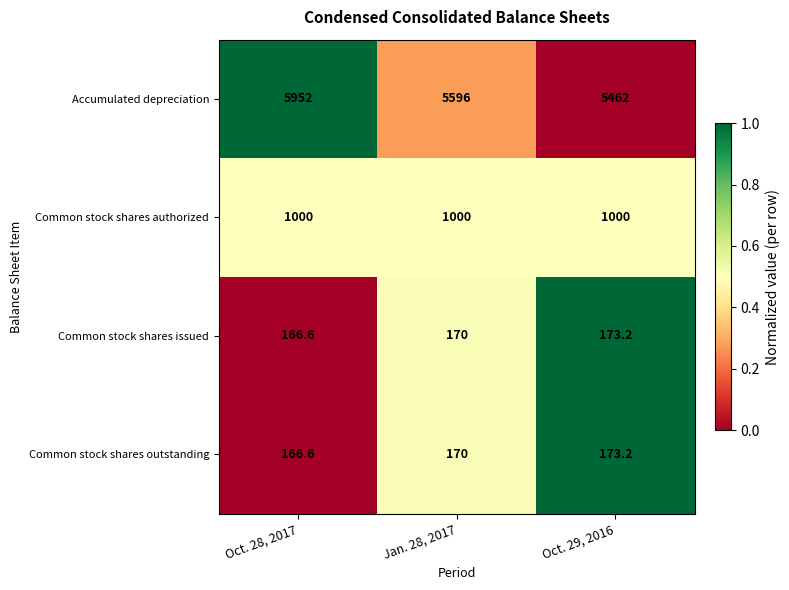

How many distinct data groups are displayed?

4